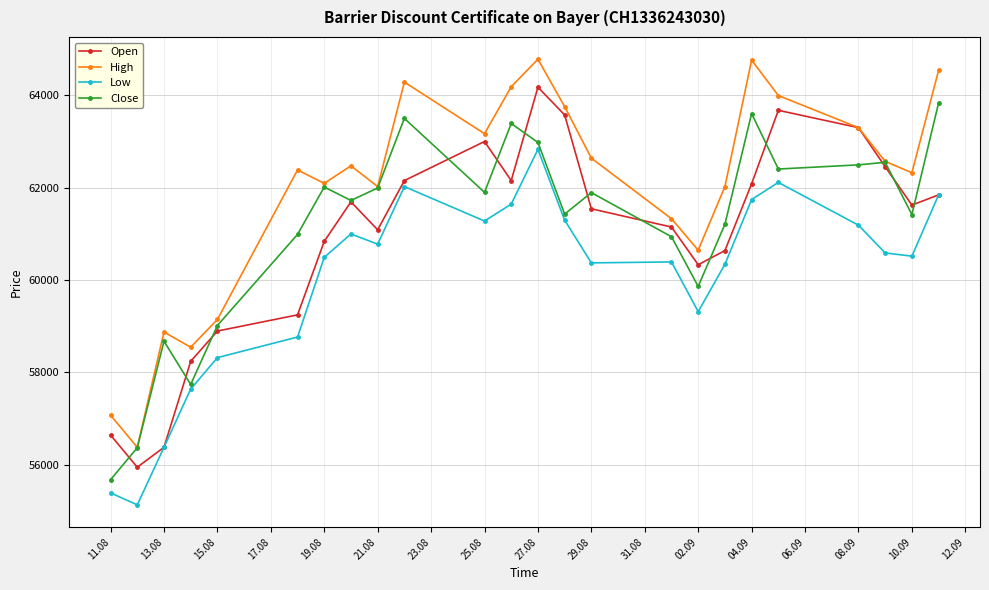

What is the greatest value displayed?

64775